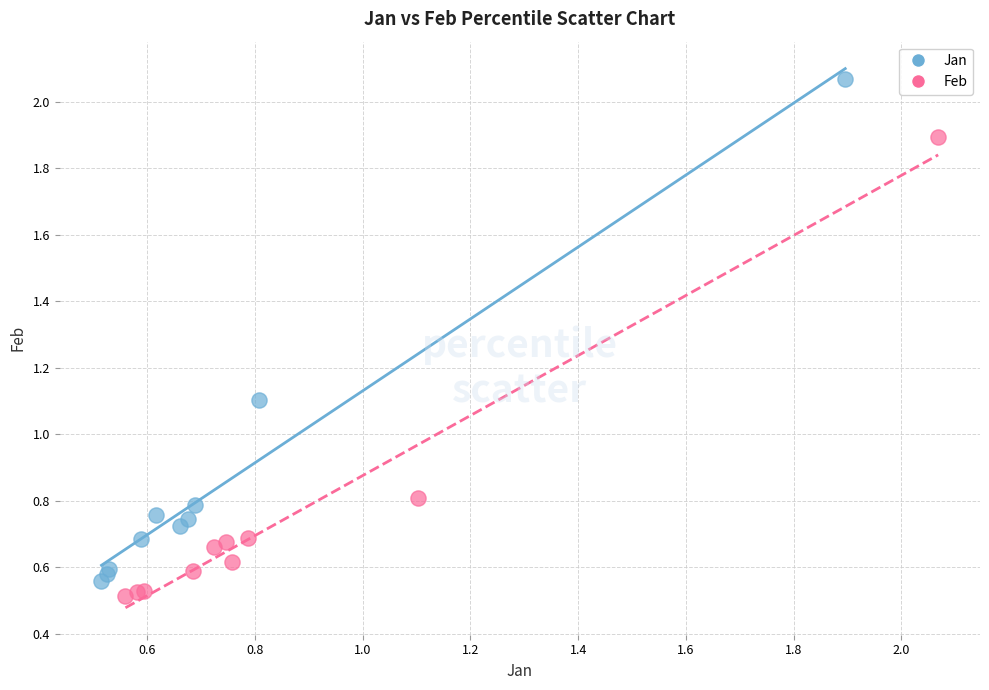

Which series contains the highest Y value?

Jan